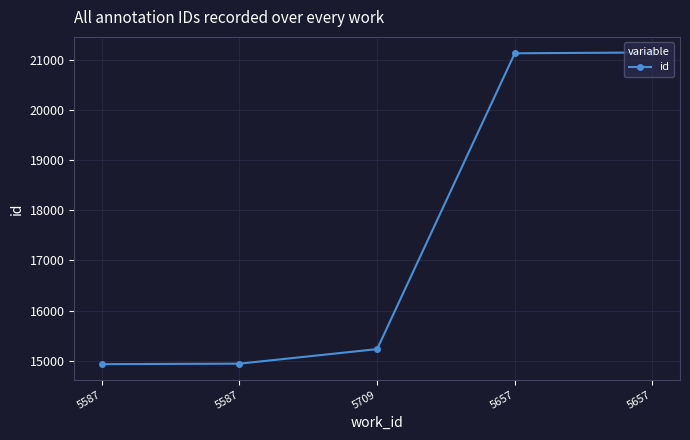

What is the sum of the values at 5587 and 5657?

36064